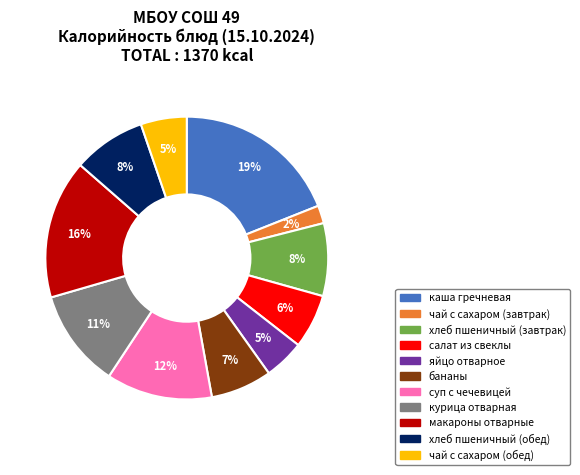

Does салат из свеклы account for over 50% of the chart?

No